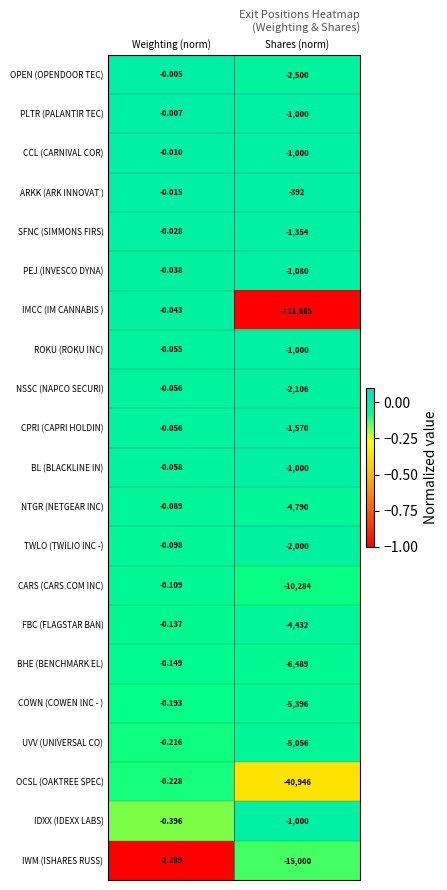

At which category does the chart reach its minimum across all series?

Shares (norm)